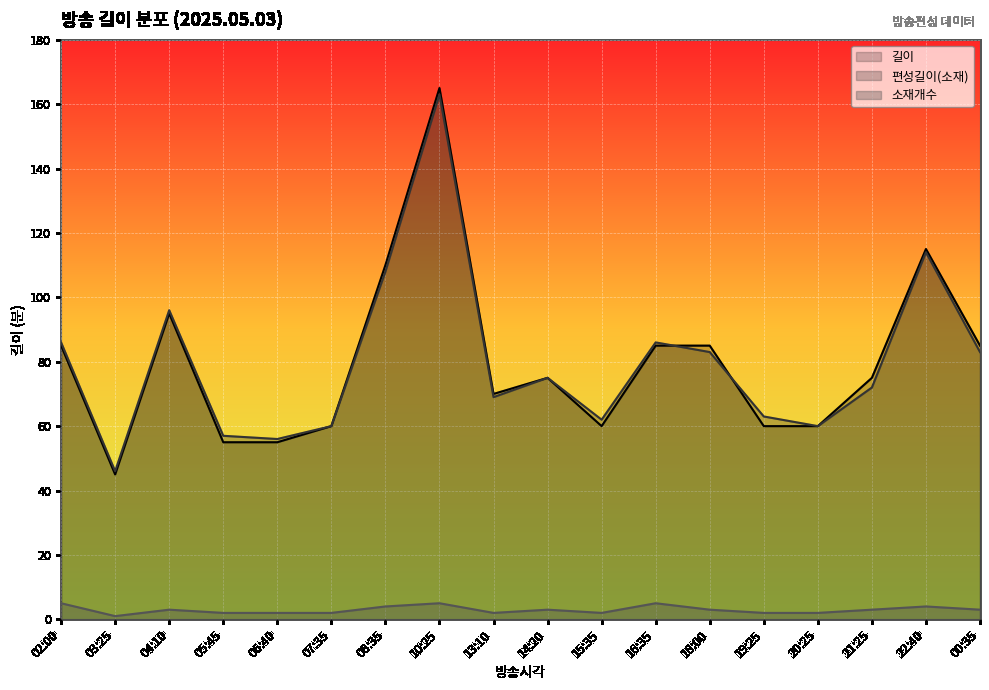

Is the value of 길이 at 03:25 greater than the value of 소재개수 at 04:10?

Yes